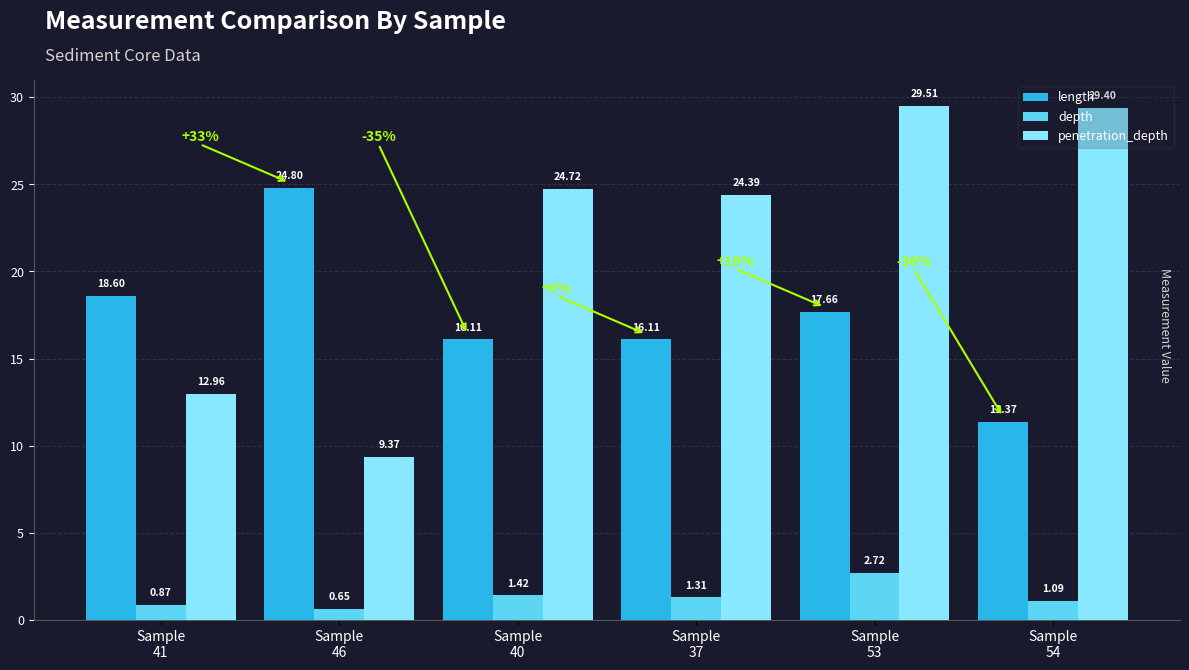

How many groups of bars are there?

6